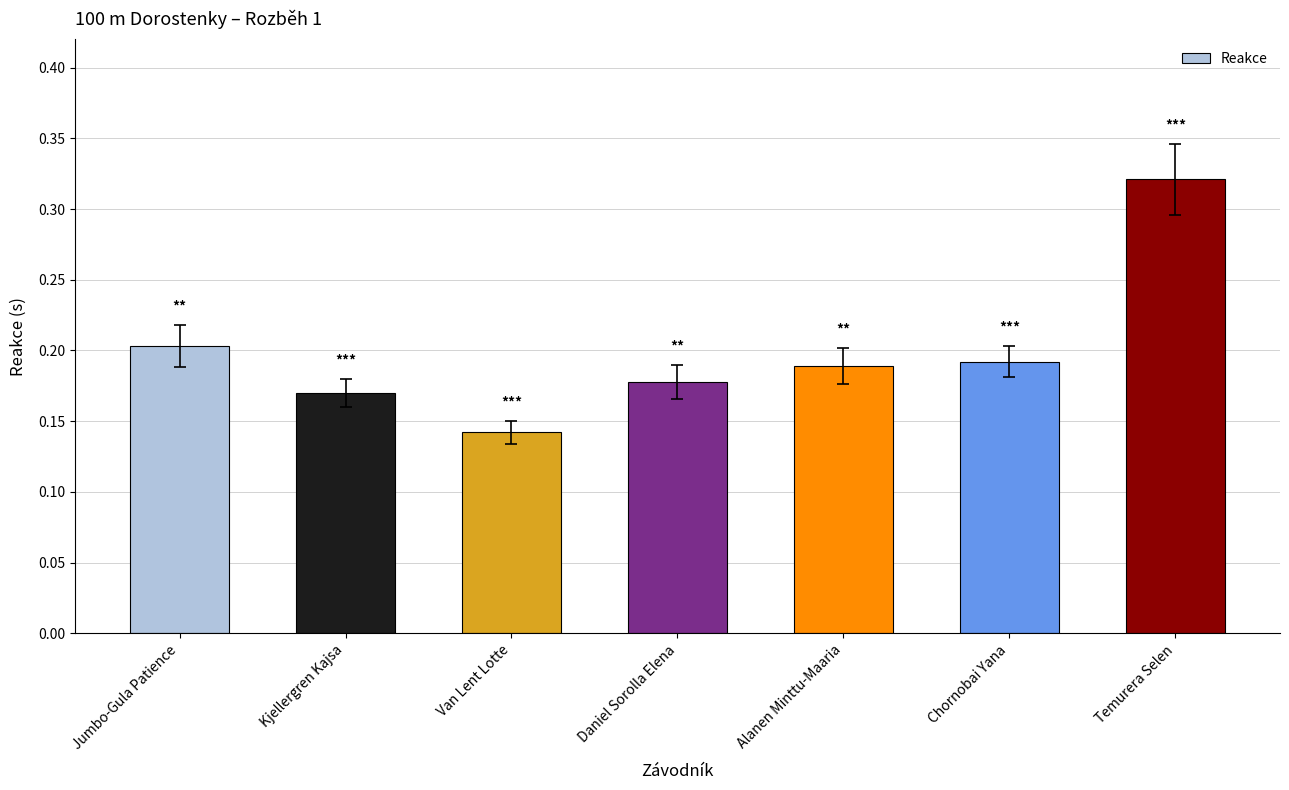

True or false: the data shows 0.5 at Temurera Selen.

False